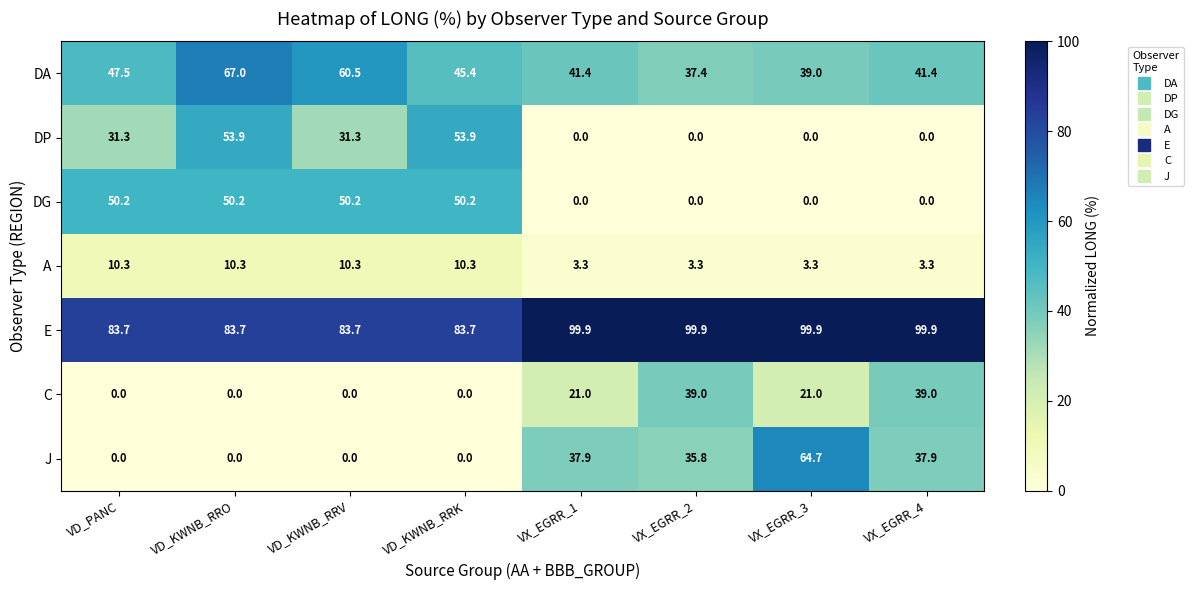

Count the C values in the range 0 to 39.

8